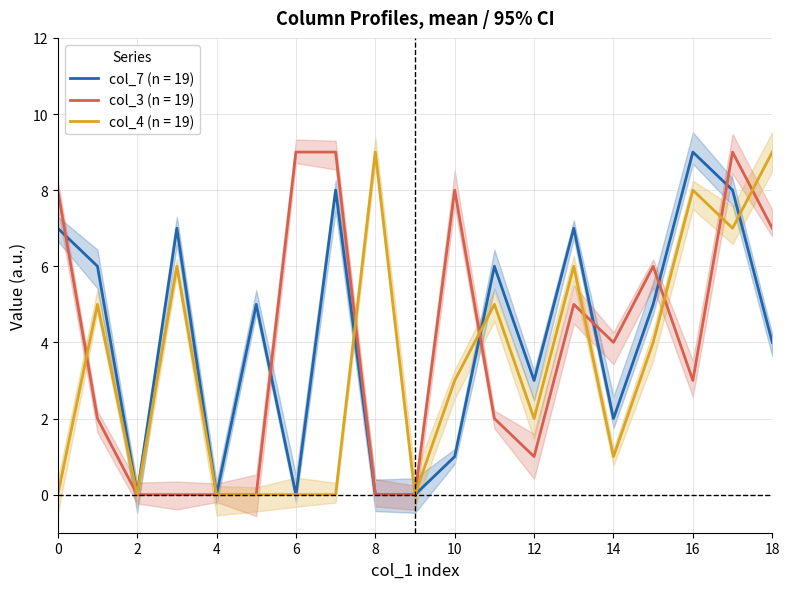

At how many categories does at least one series exceed 5?

13